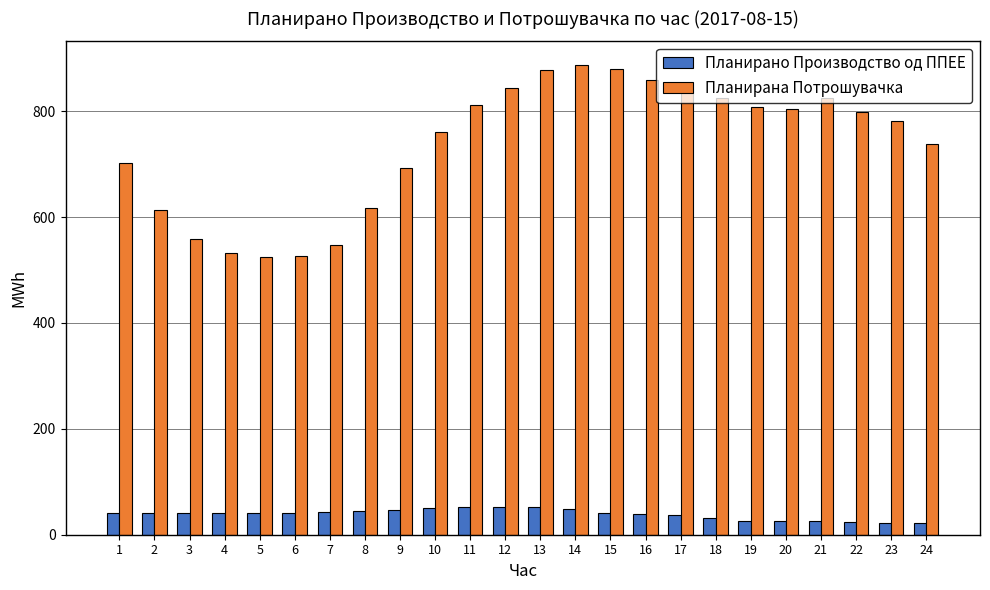

What is the average value of the Планирано Производство од ППЕЕ series?

38.9